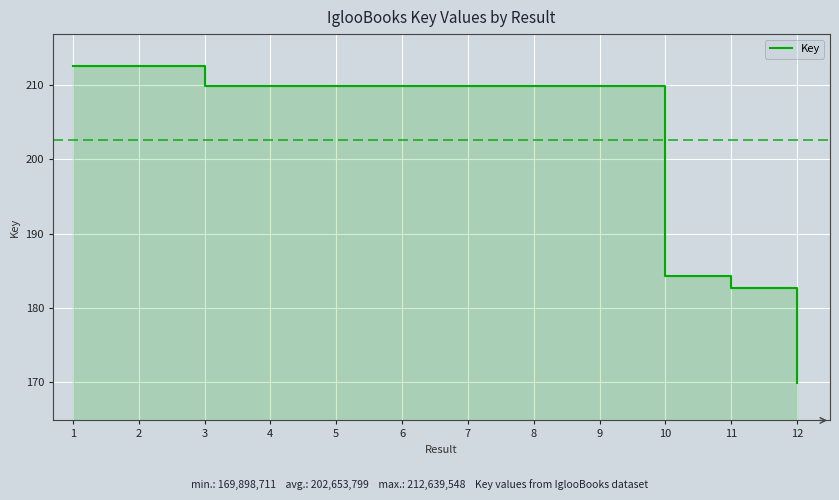

List the labels in order of value, largest first.

1, 2, 6, 3, 5, 8, 9, 4, 7, 10, 11, 12